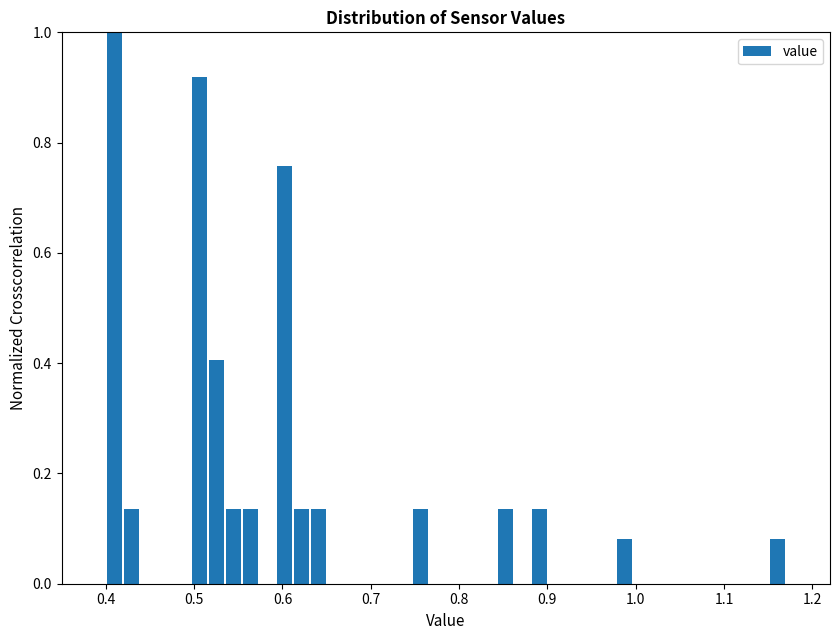

Read against the x-axis, roughly where is the centre of the tallest bar?

0.41